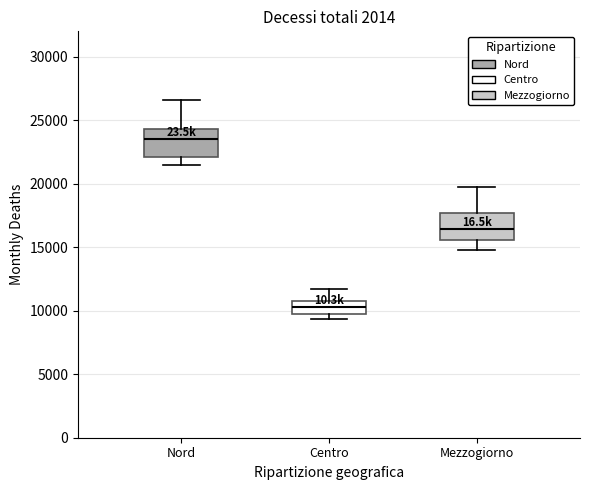

Which box has the highest median line?

Nord